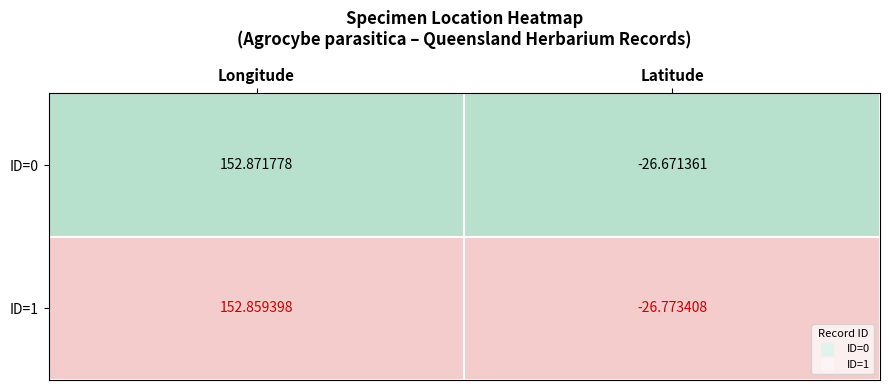

Where is ID=1 nearest to the value 63?

Latitude